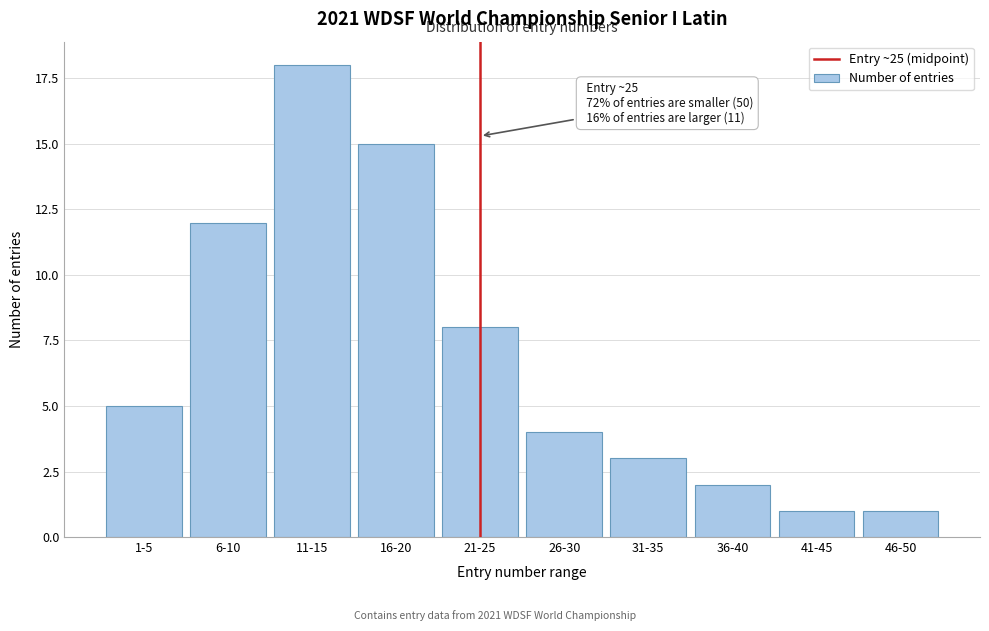

Reading left to right, list all the values displayed in this chart.

5	12	18	15	8	4	3	2	1	1